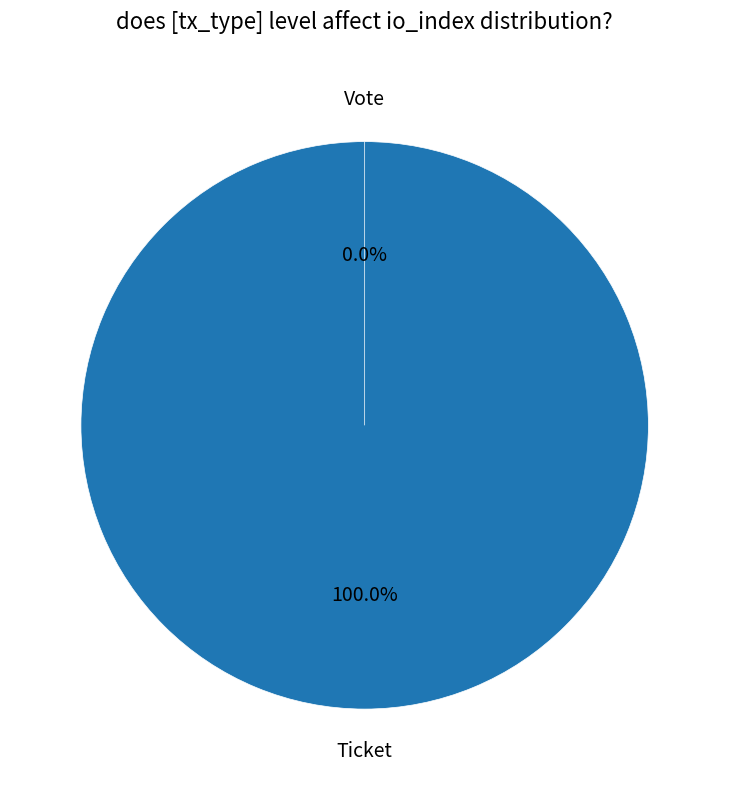

Is it true that Ticket is 0% of the pie?

True